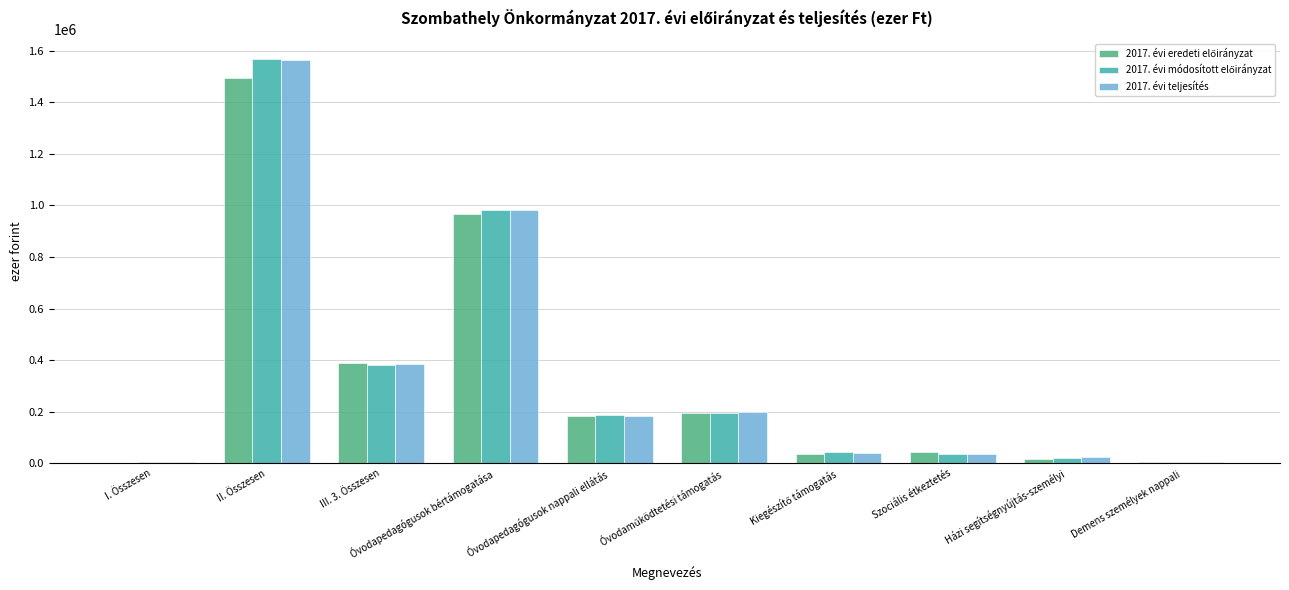

What is the greatest value displayed?

1567234